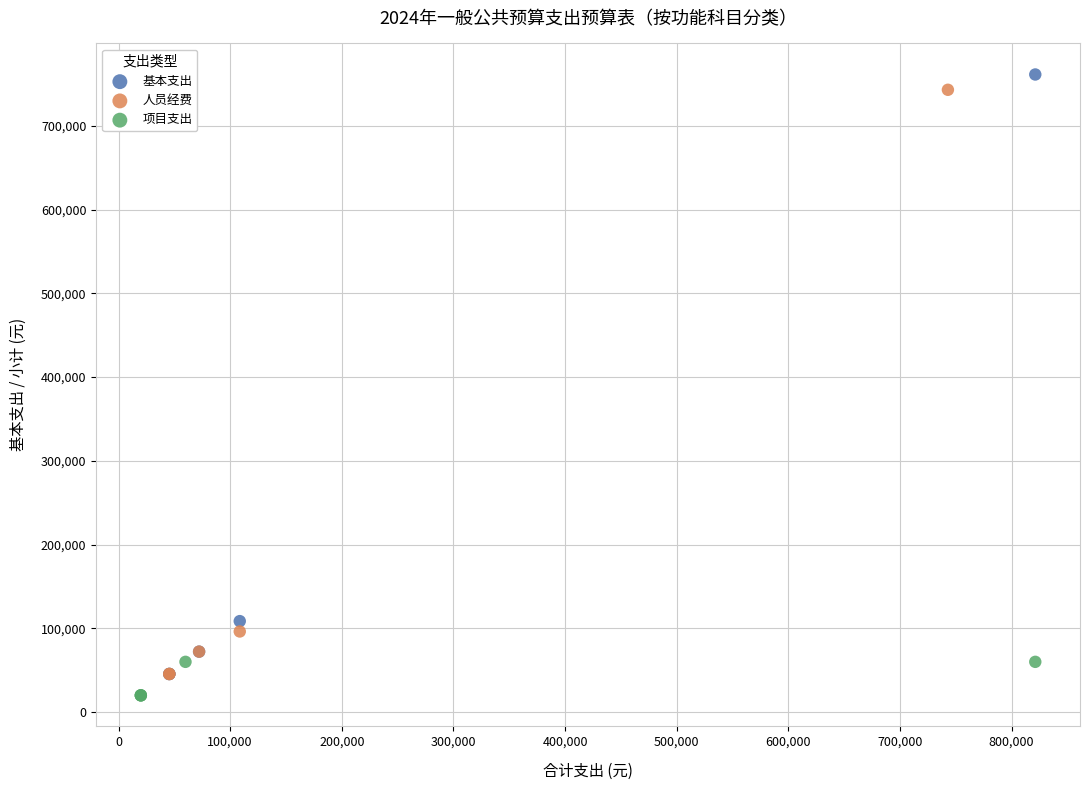

Which series has the largest Y range (max minus min)?

基本支出